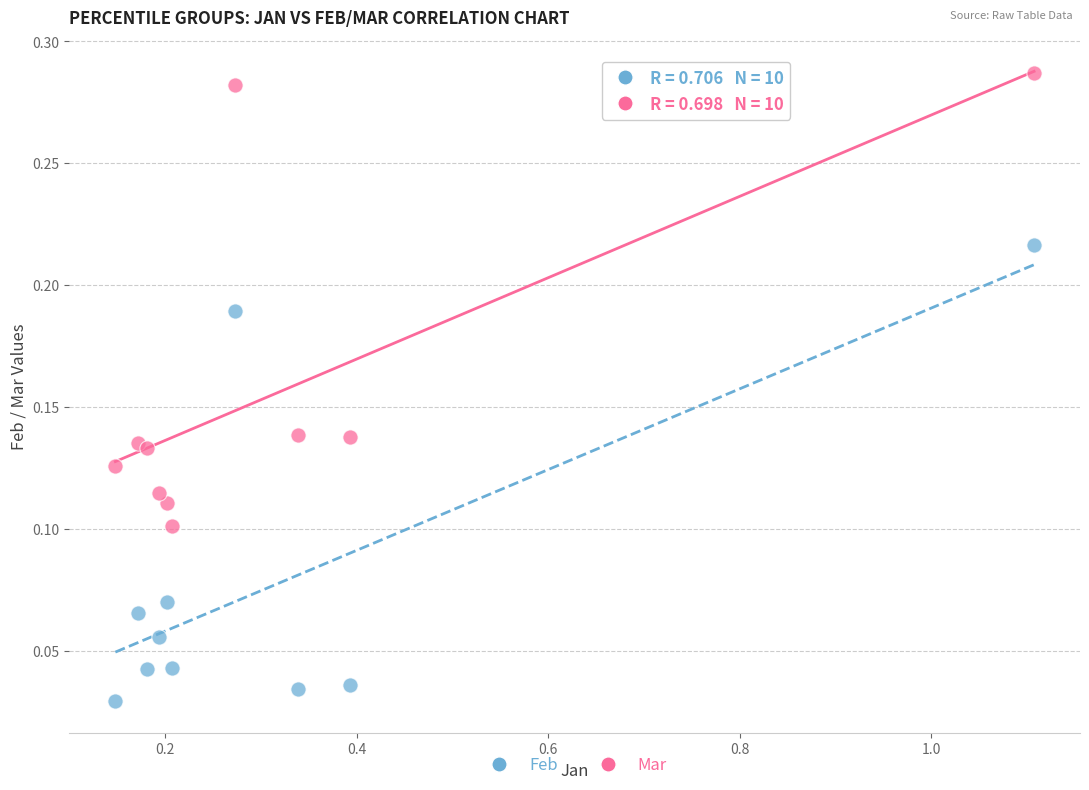

What are all the series names shown in the legend?

Feb, Mar